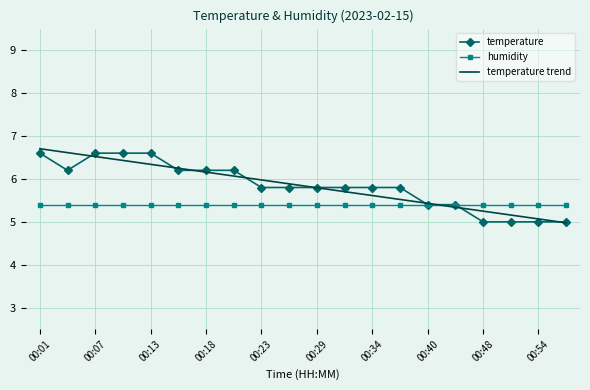

What is the minimum value for temperature?

5.0